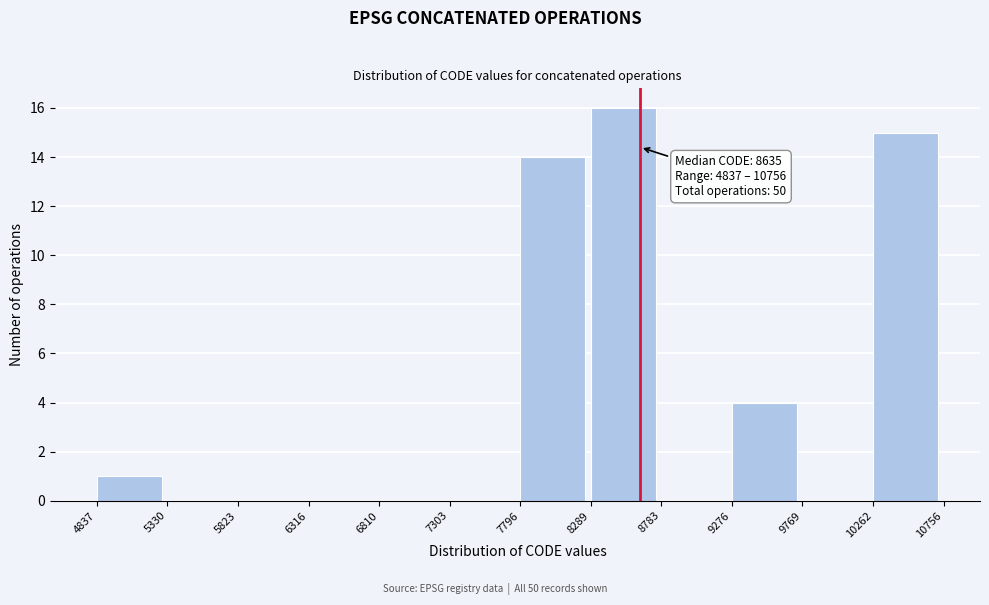

Which range on the x-axis has the tallest bar?

8289 to 8783